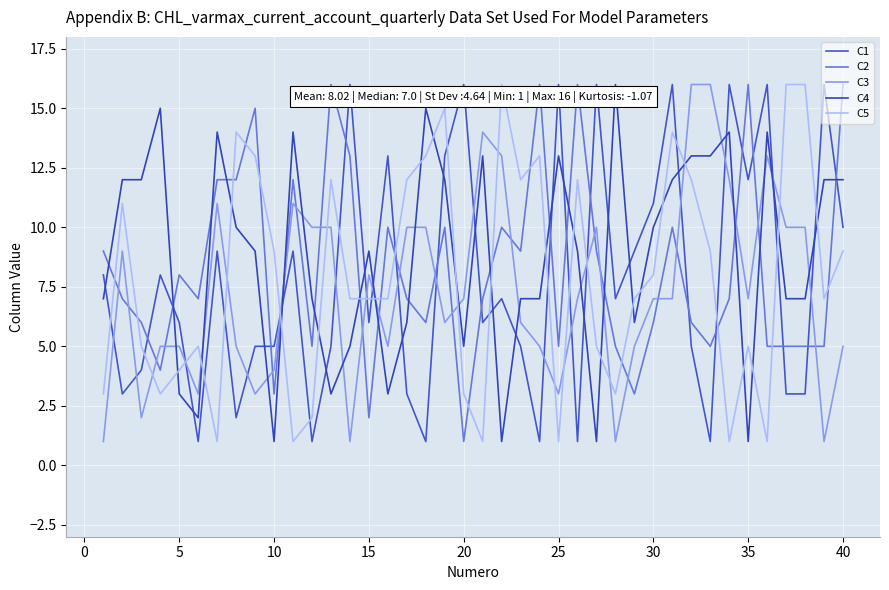

Is this an area chart (filled region under the line)?

No